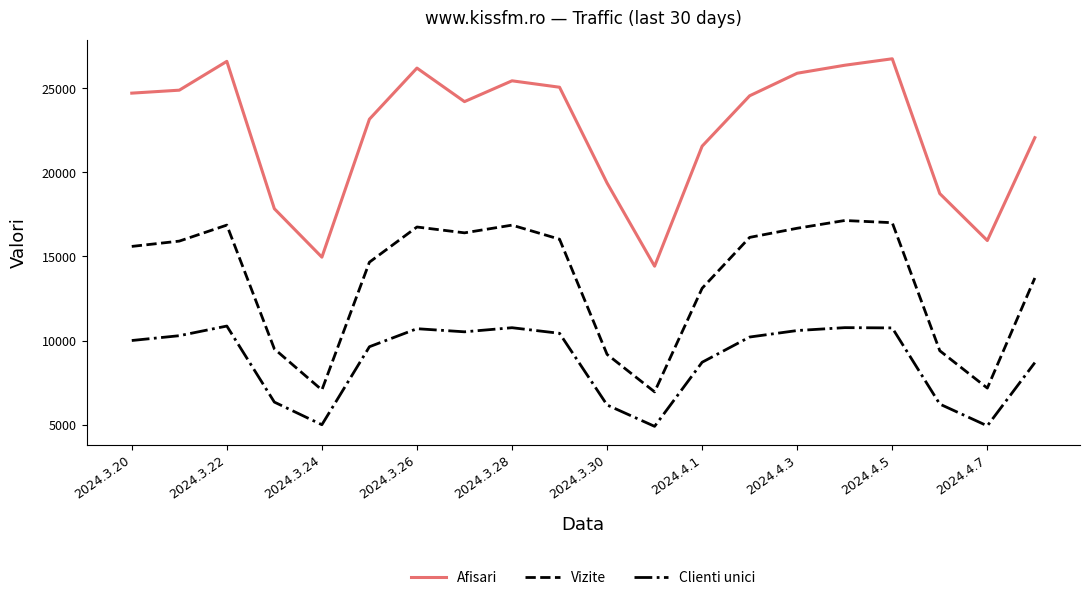

List the series in order of their overall mean, highest first.

Afisari, Vizite, Clienti unici